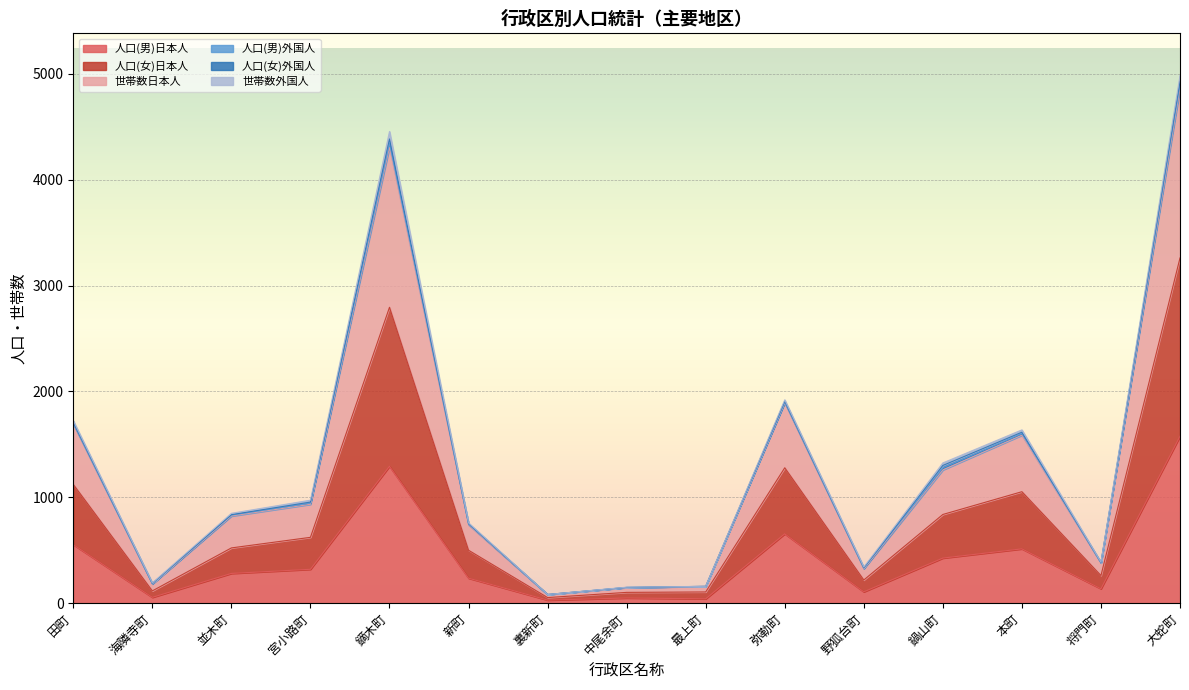

The value of 人口(男)日本人 at 田町 is 553. True or false?

True